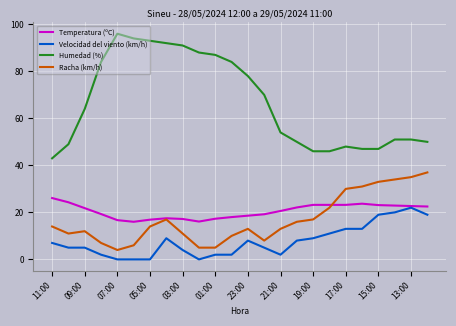

What is the maximum value shown in the chart?

96.0